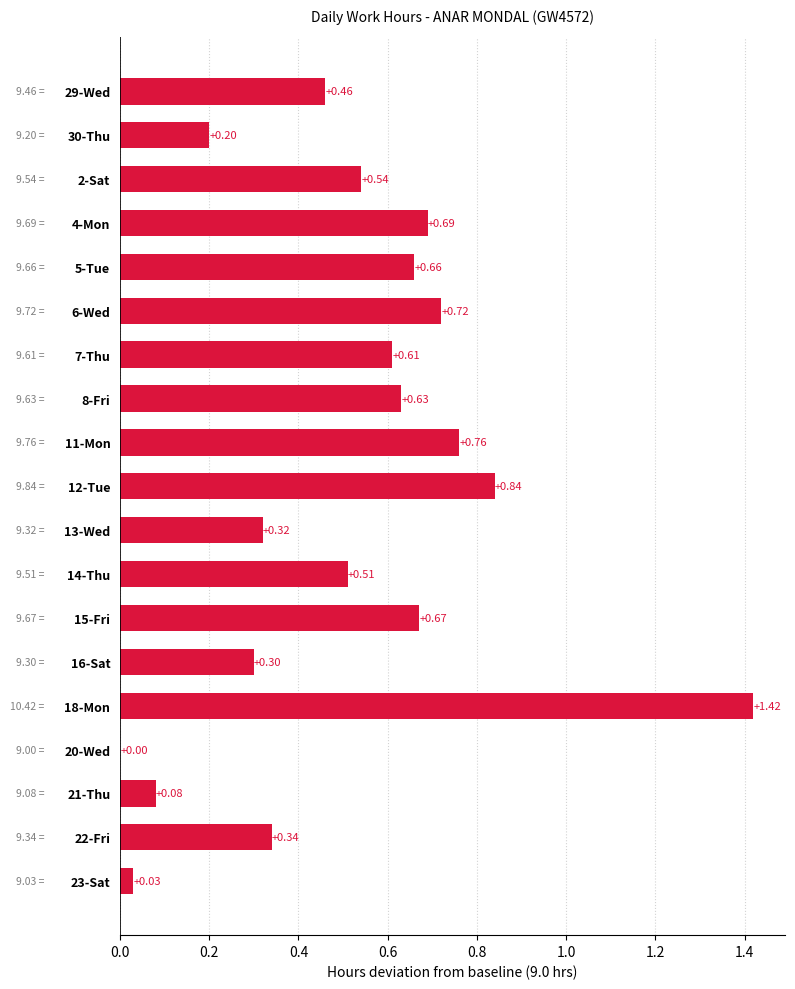

Which has a higher value, 11-Mon or 20-Wed?

11-Mon